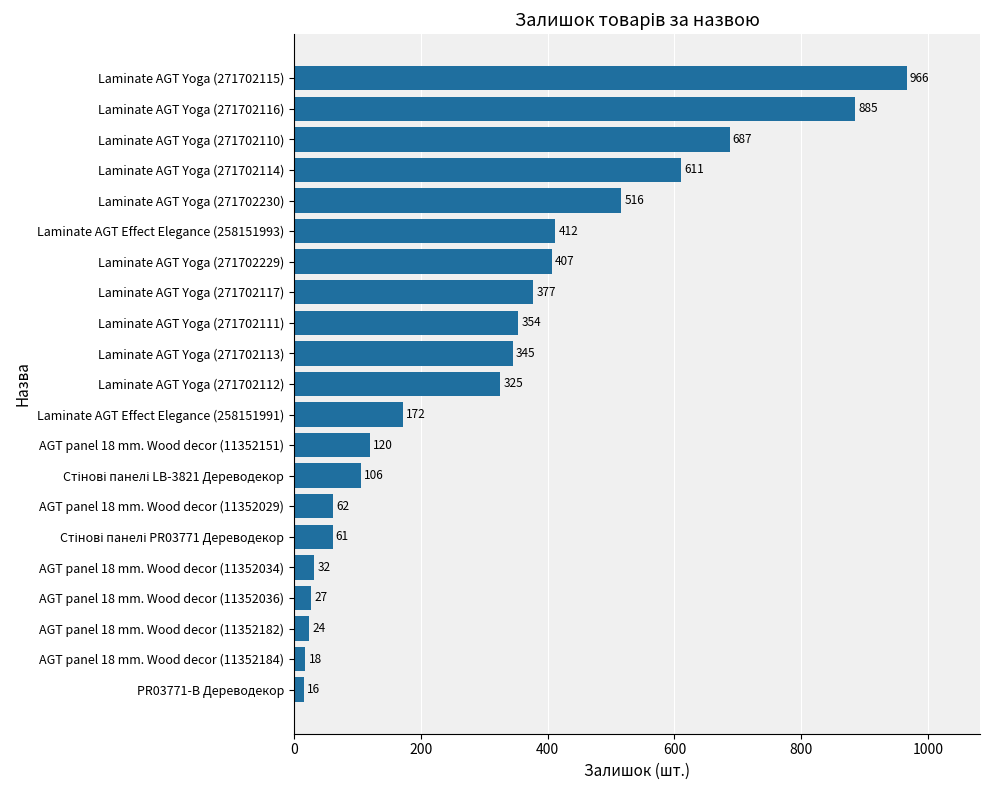

Which category has the lowest value across all series?

PR03771-B Дереводекор